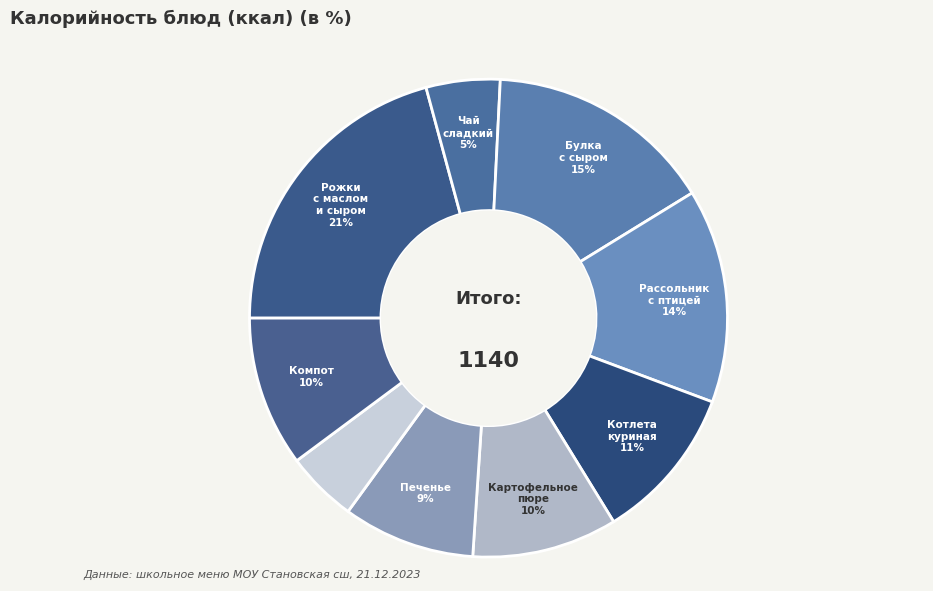

How many slices are in this pie chart?

9